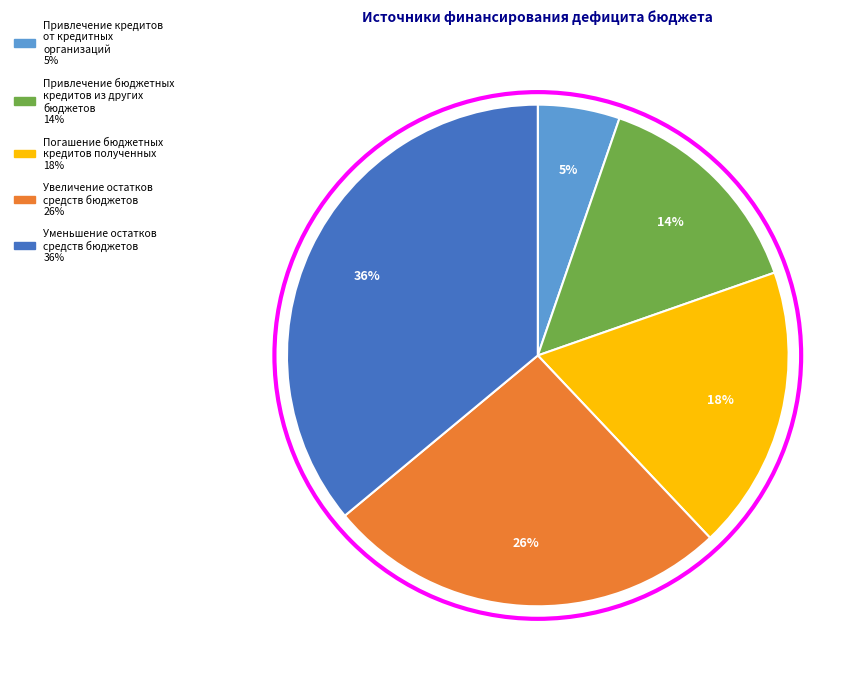

Approximately how many times larger is the value at Привлечение бюджетных кредитов из других бюджетов compared to Погашение бюджетных кредитов полученных?

0.8